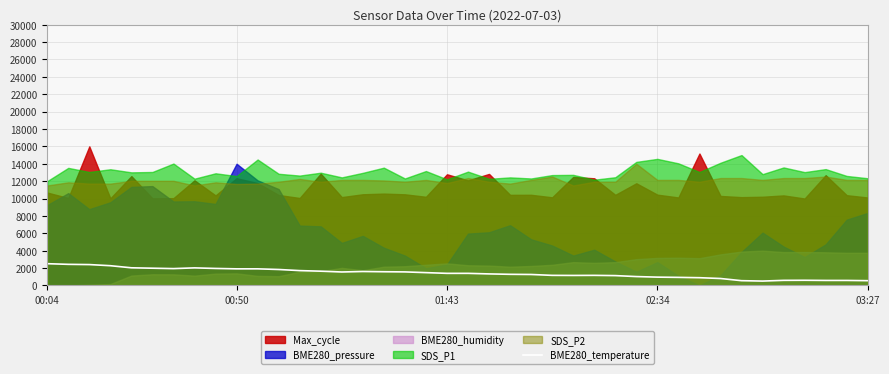

Where is the first local maximum?

7